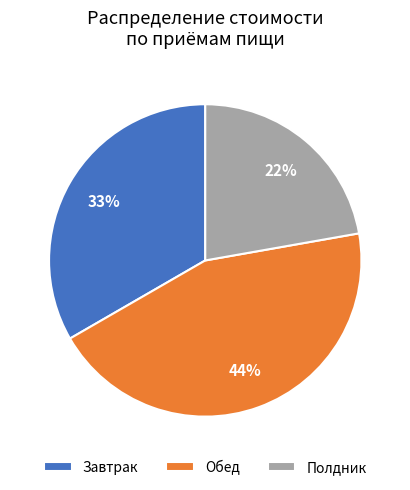

Does Завтрак account for over 50% of the chart?

No